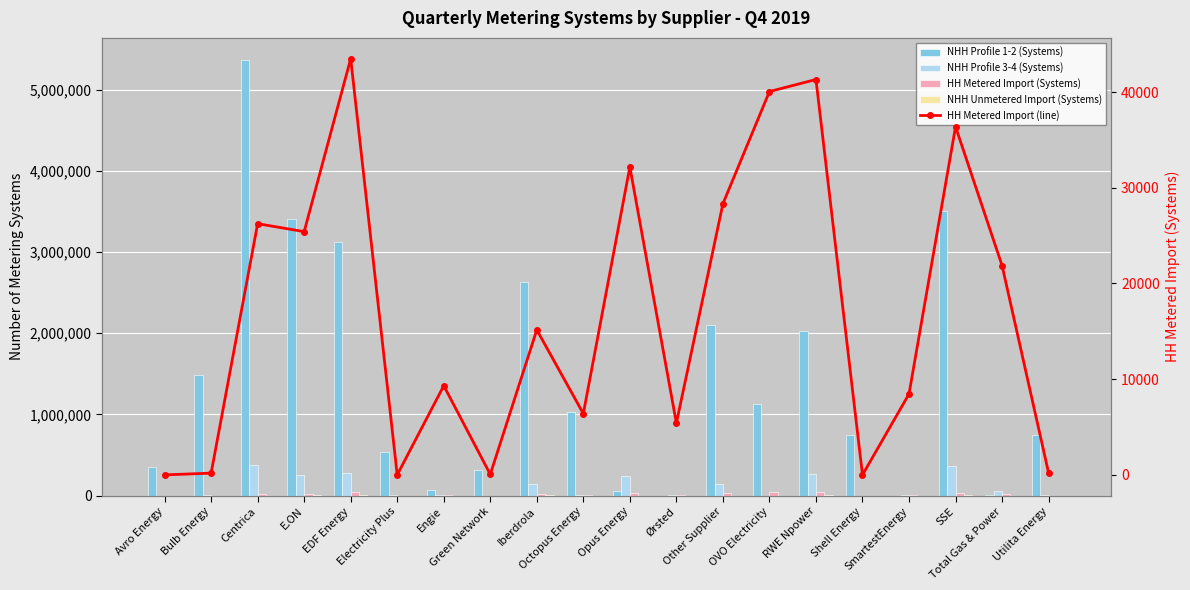

Is it true that HH Metered Import (line) equals 5663 at Iberdrola?

False